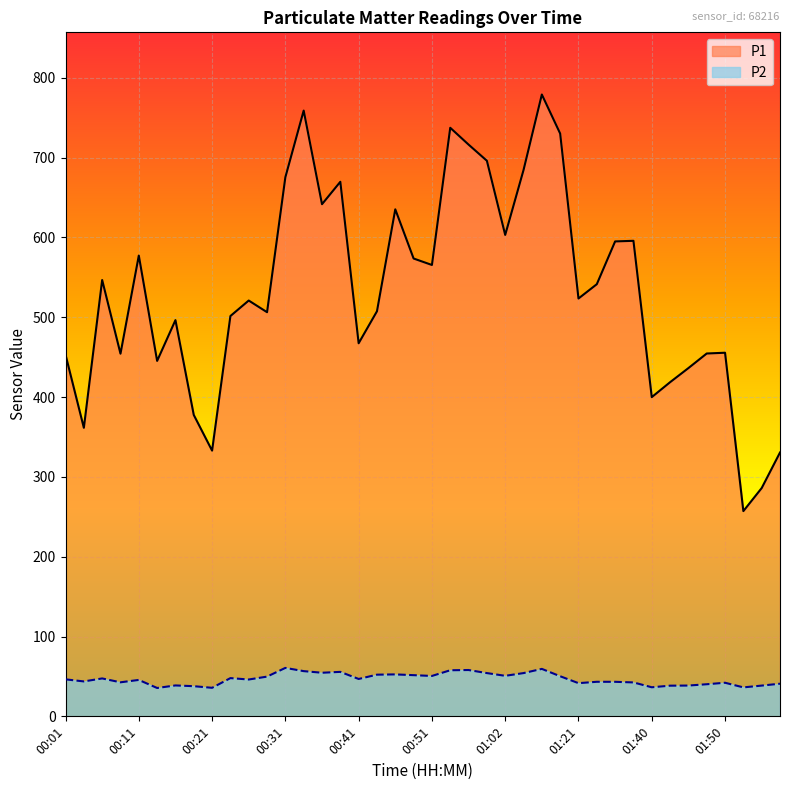

True or false: P1 has a value of 467.5 at 00:41.

True